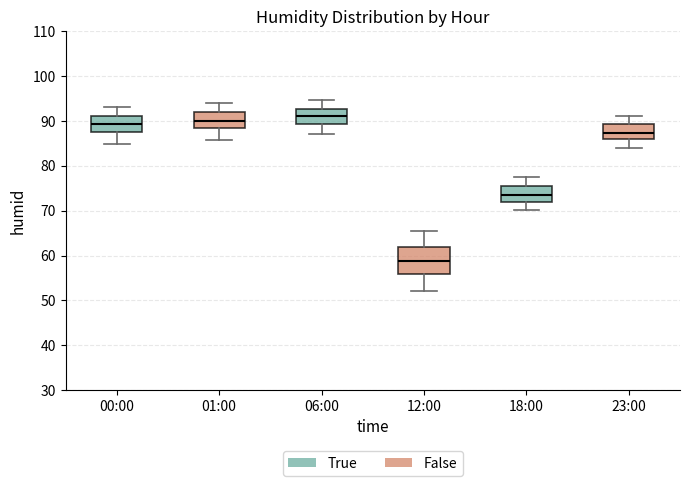

Which box is the tallest, from its lower edge to its upper edge?

12:00